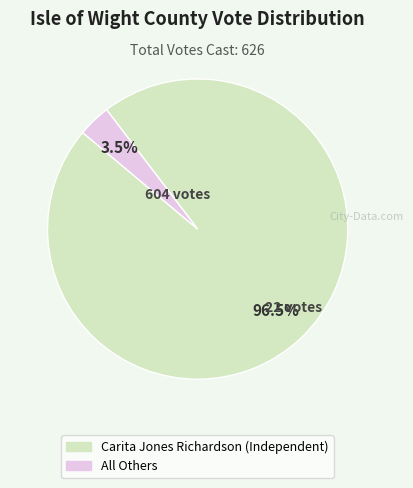

Does Carita Jones Richardson (Independent) represent more than half of the total?

Yes